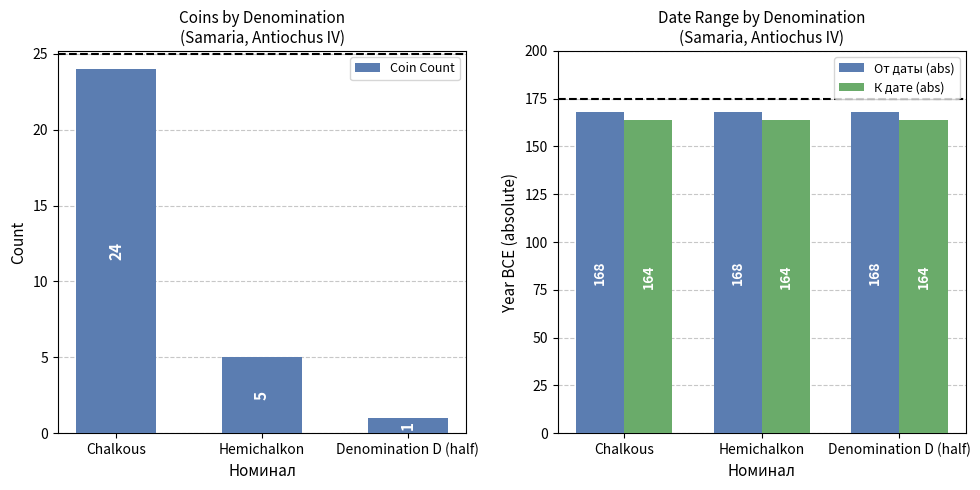

What is the label of the 1st bar from the right?

Denomination D (half)